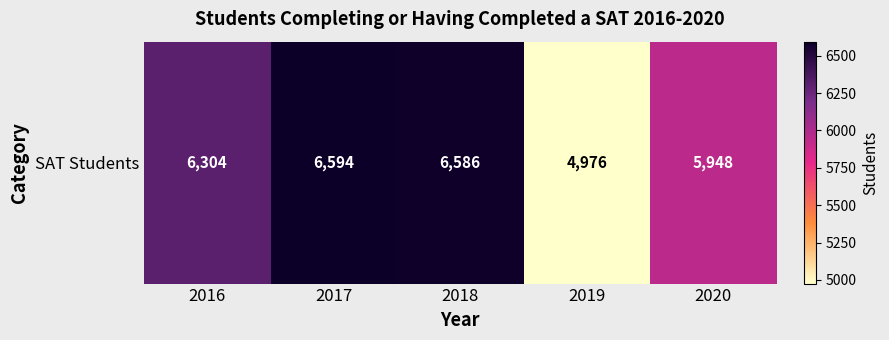

Is it true that the value at 2020 is 2312?

False